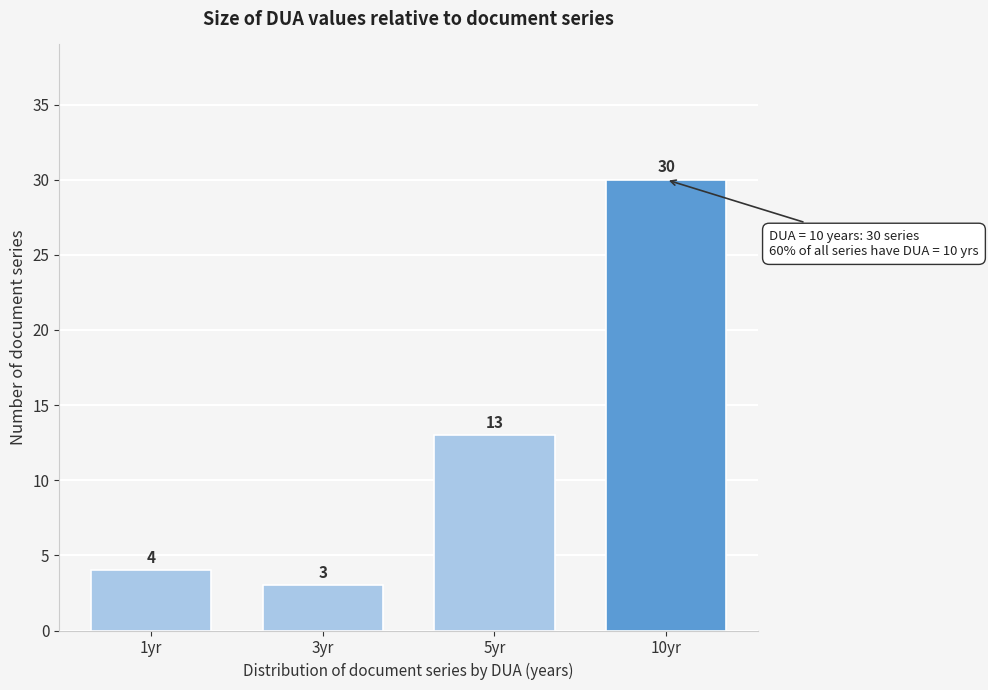

Reading left to right, what are all the values shown in this chart?

4	3	13	30